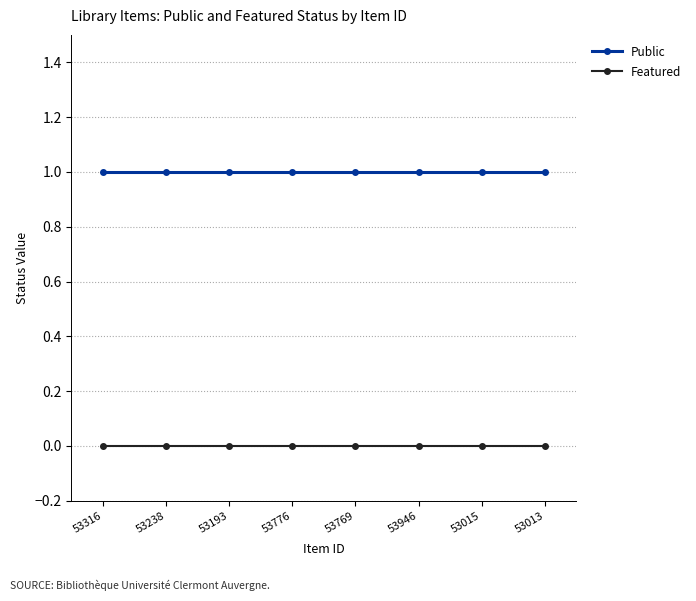

At 53946, list the series in order from smallest to largest.

Featured, Public